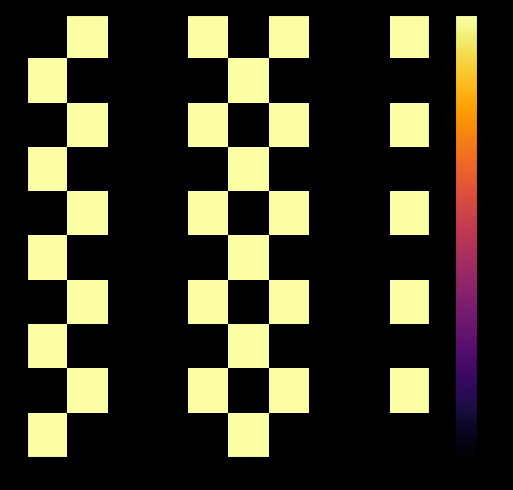

How many data points does each series have?

10